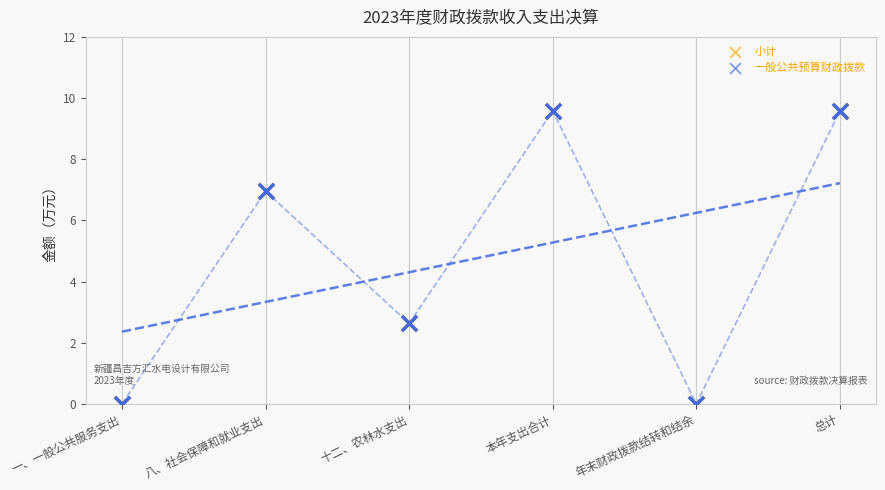

Is the value of 小计 at 年末财政拨款结转和结余 greater than the value of 一般公共预算财政拨款 at 八、社会保障和就业支出?

No